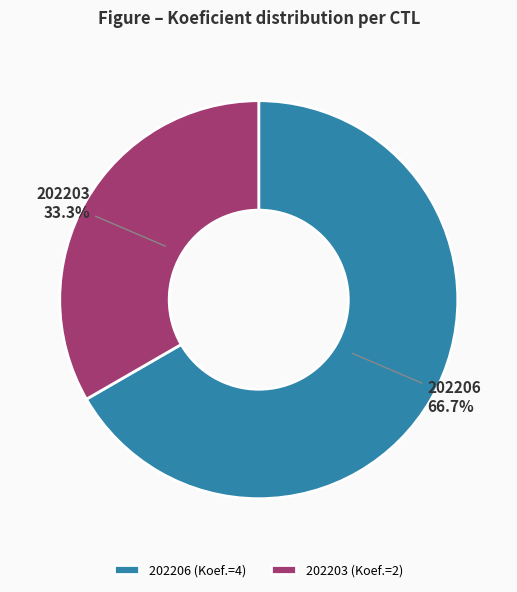

What is the smallest slice in the pie chart?

202203